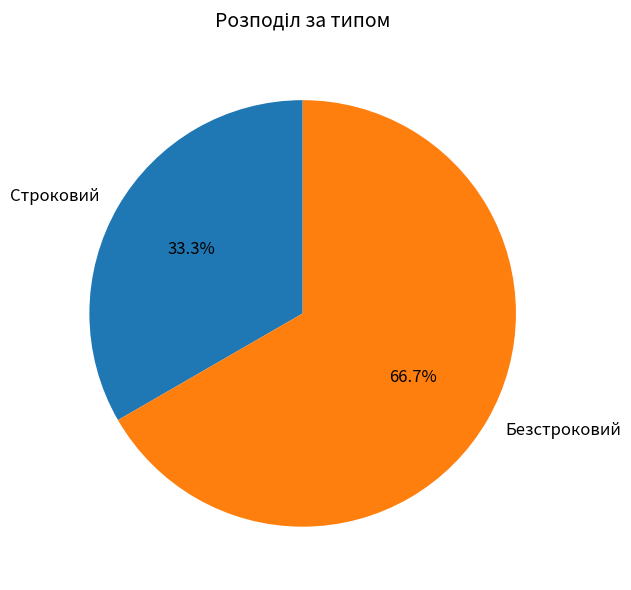

How many slices are in this pie chart?

2